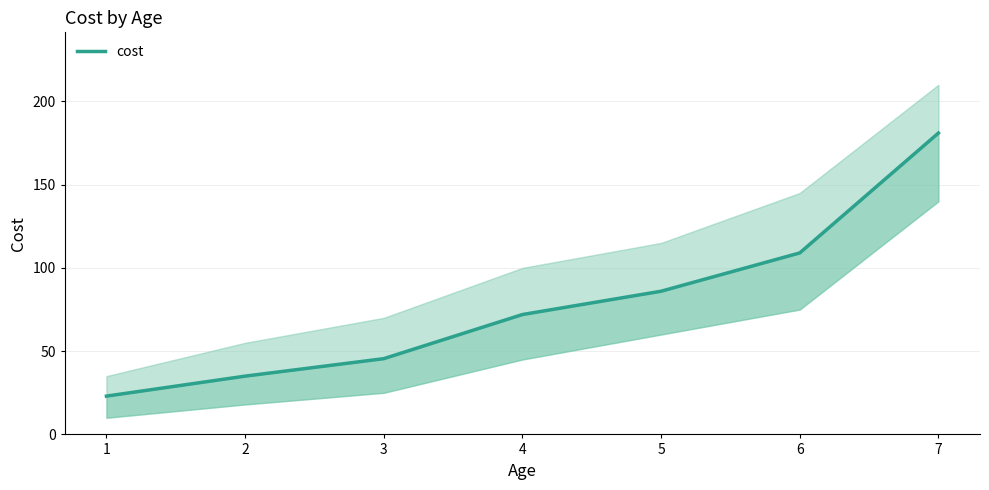

Does the chart have visible grid lines?

Yes